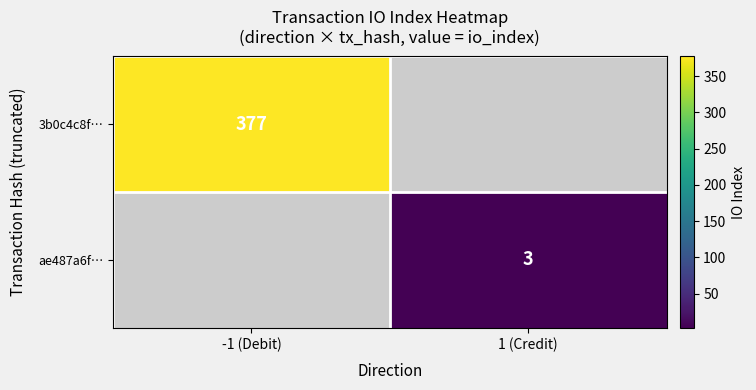

At how many categories does at least one series exceed 110?

1